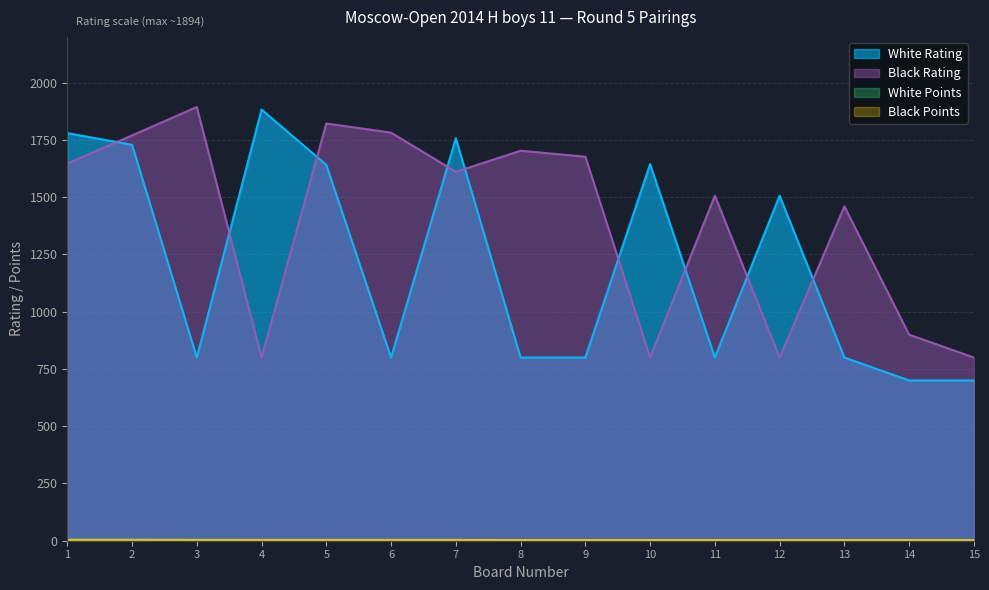

At how many categories does at least one series exceed 1025?

13